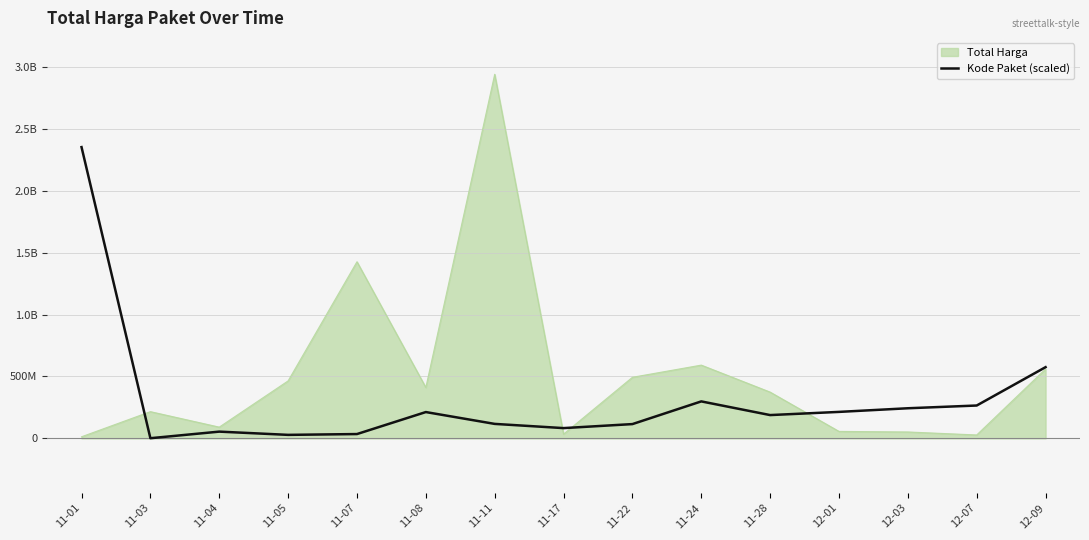

What are all the series names shown in the legend?

Total Harga, Kode Paket (scaled)